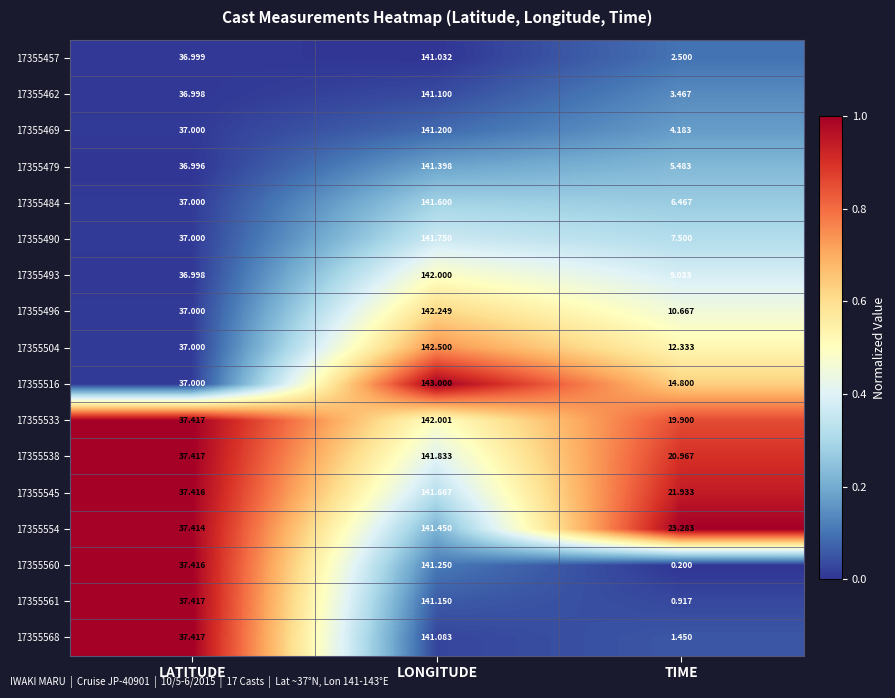

List the labels in order of 17355469 value, smallest first.

TIME, LATITUDE, LONGITUDE